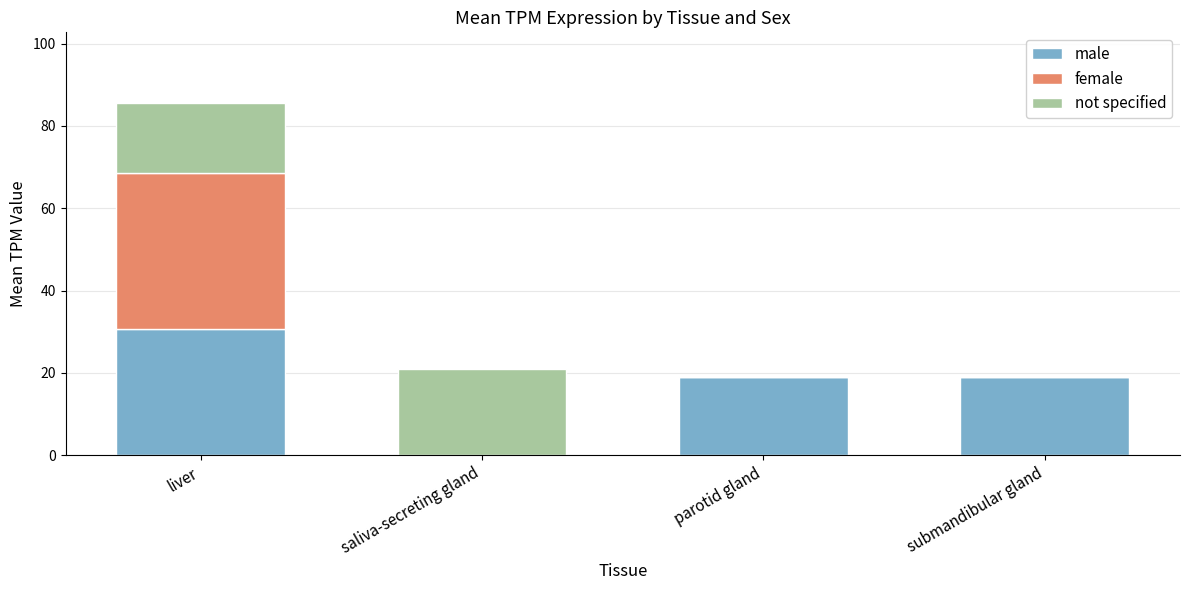

Does the chart contain stacked bars?

Yes